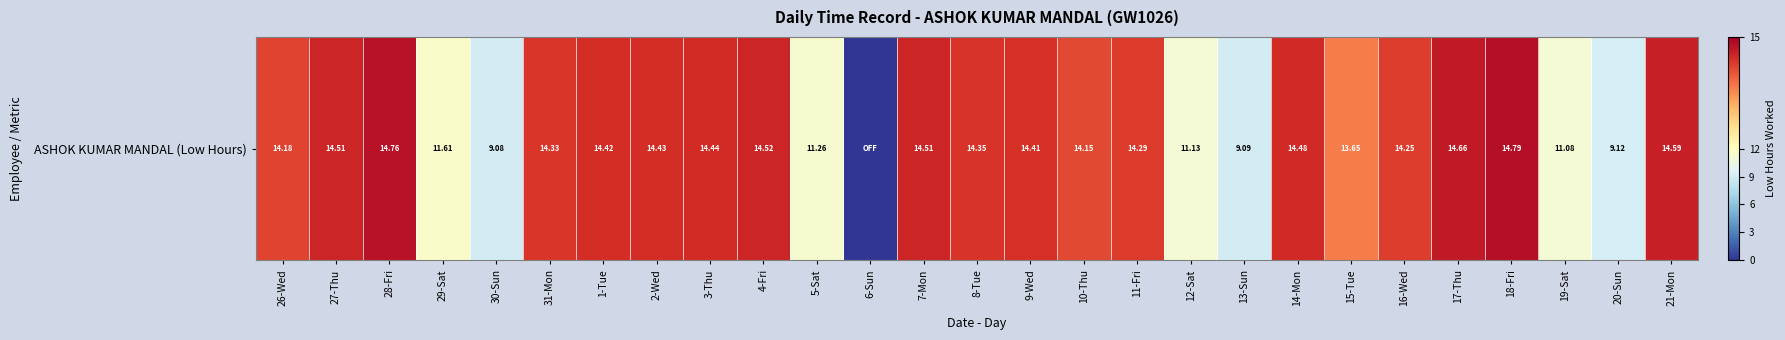

Reading left to right, list all the values displayed in this chart.

14.2	14.5	14.8	11.6	9.1	14.3	14.4	14.4	14.4	14.5	11.3	0.0	14.5	14.3	14.4	14.2	14.3	11.1	9.1	14.5	13.7	14.2	14.7	14.8	11.1	9.1	14.6